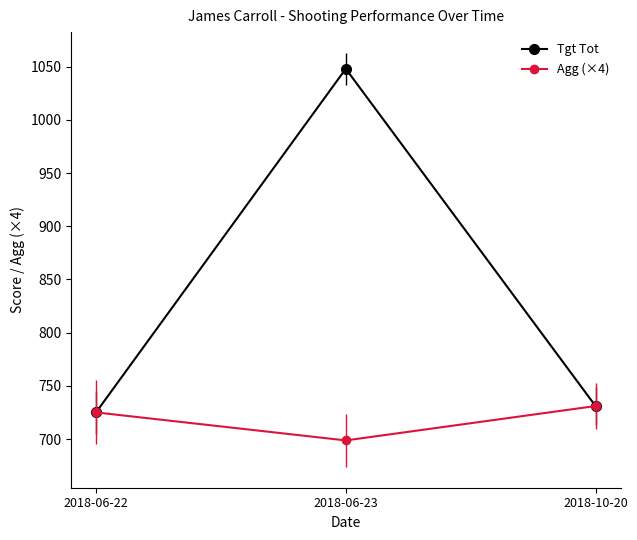

How many categories are shown in the chart?

3